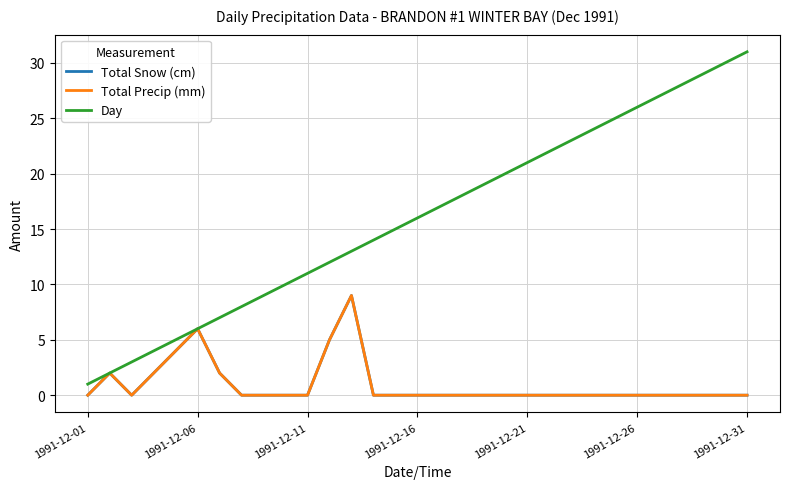

Does the chart display data point markers on the line(s)?

No